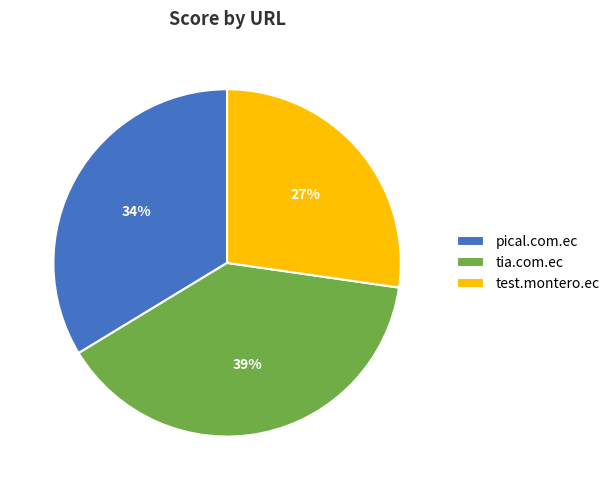

Is test.montero.ec the majority of the pie?

No